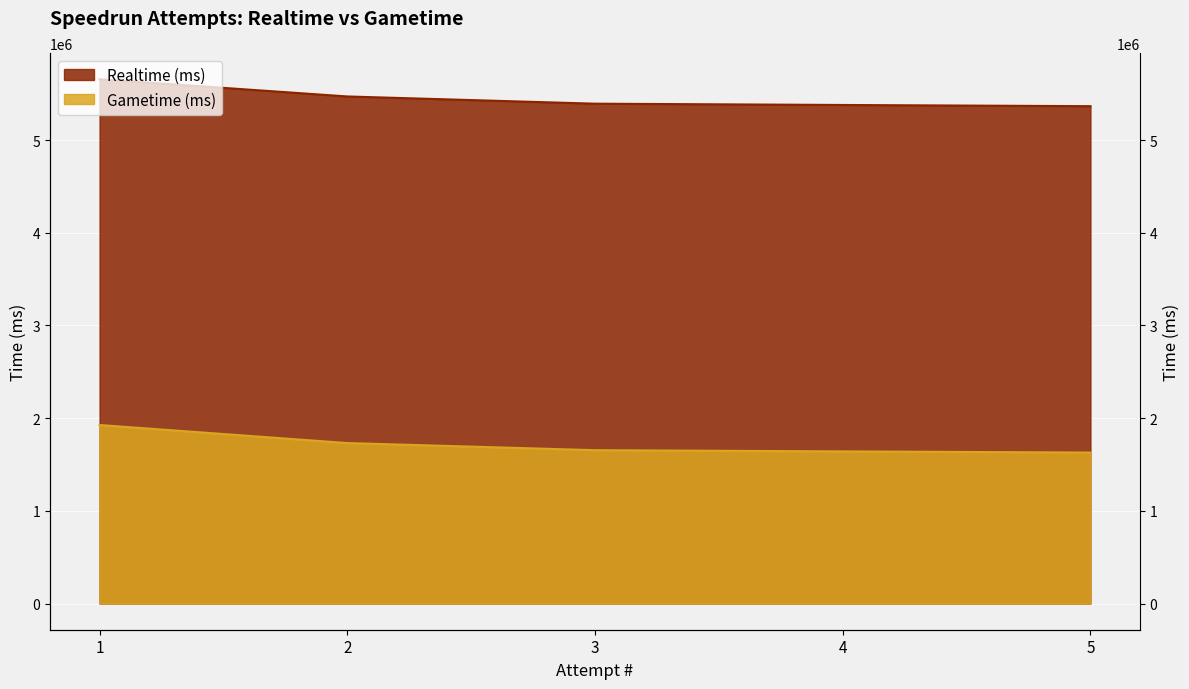

List the series in order of their overall mean, lowest first.

Gametime (ms), Realtime (ms)